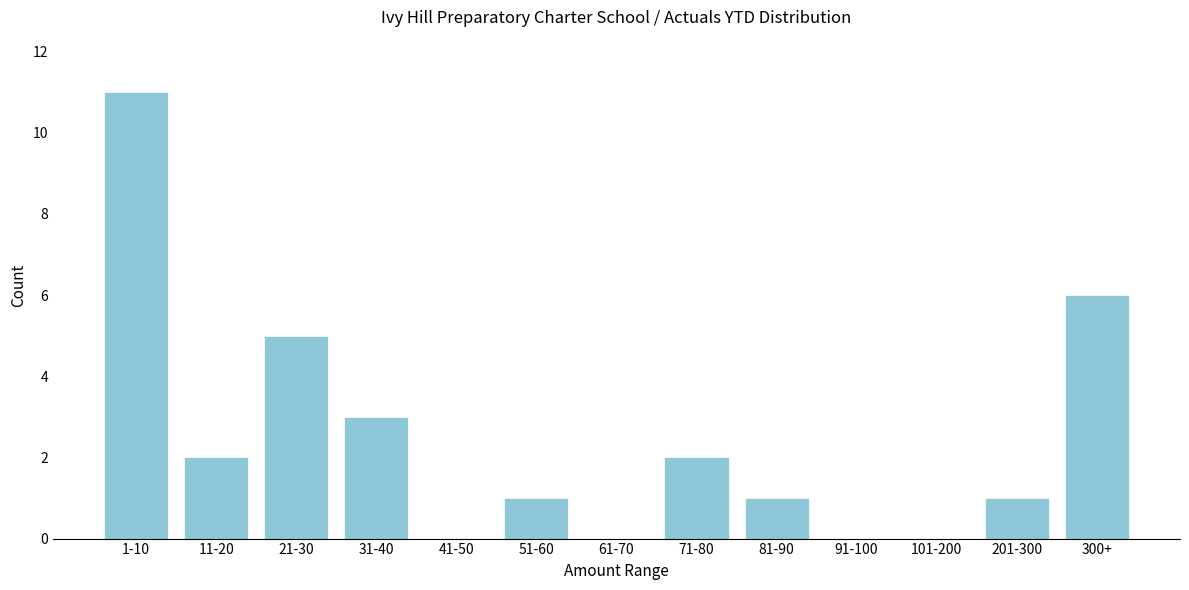

Reading left to right, transcribe all the data shown in this chart.

1-10=11	11-20=2	21-30=5	31-40=3	41-50=0	51-60=1	61-70=0	71-80=2	81-90=1	91-100=0	101-200=0	201-300=1	300+=6